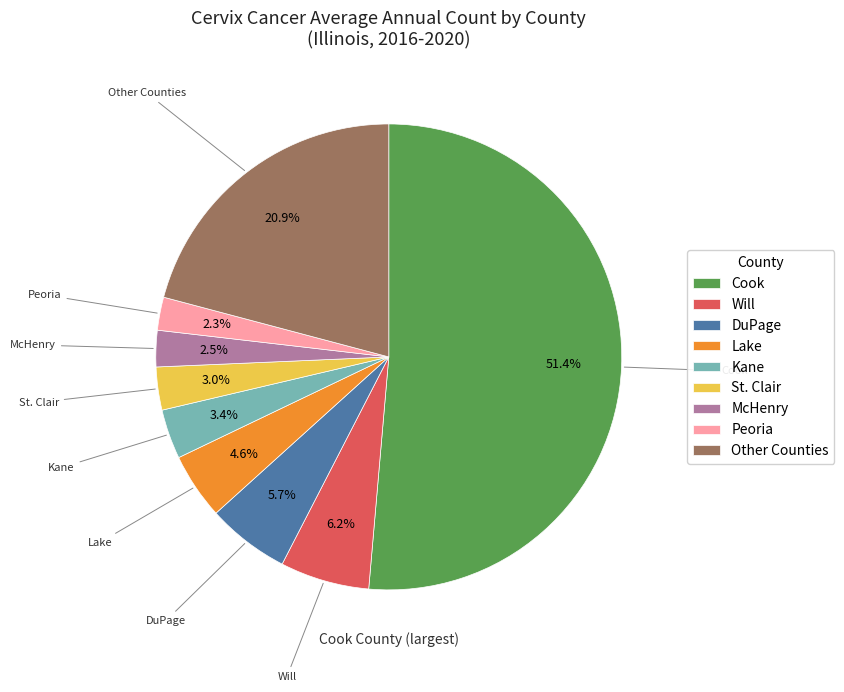

What is the majority slice?

Cook